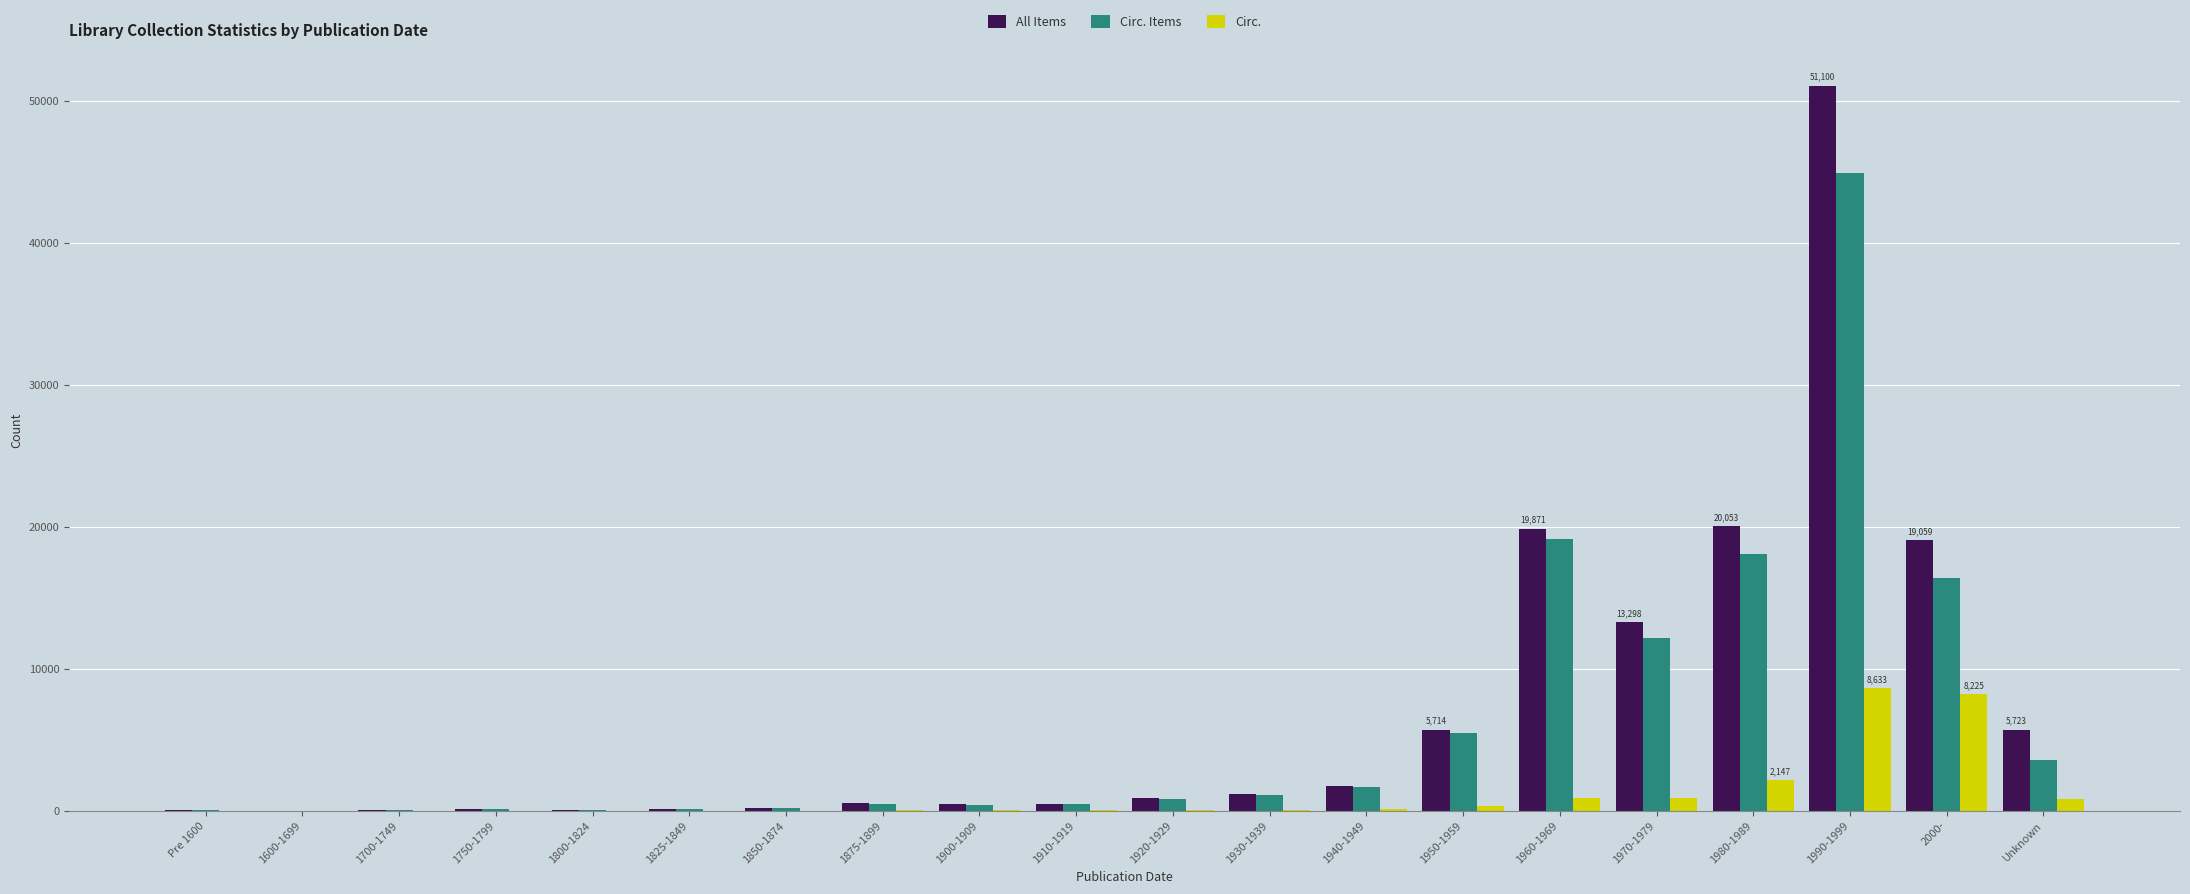

The All Items series shows 54 at 1800-1824. True or false?

True